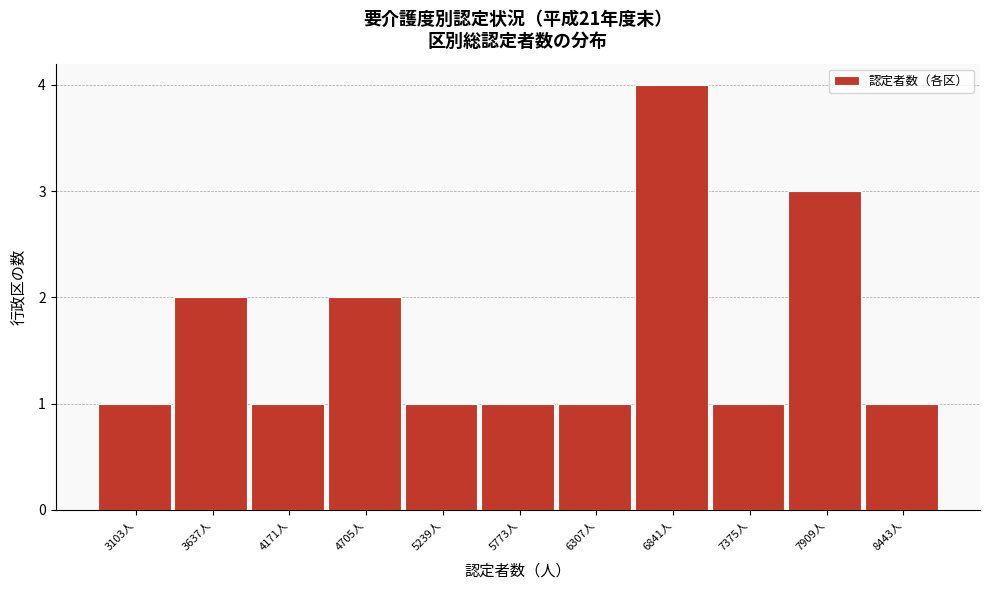

Reading left to right, list all the values displayed in this chart.

1	2	1	2	1	1	1	4	1	3	1